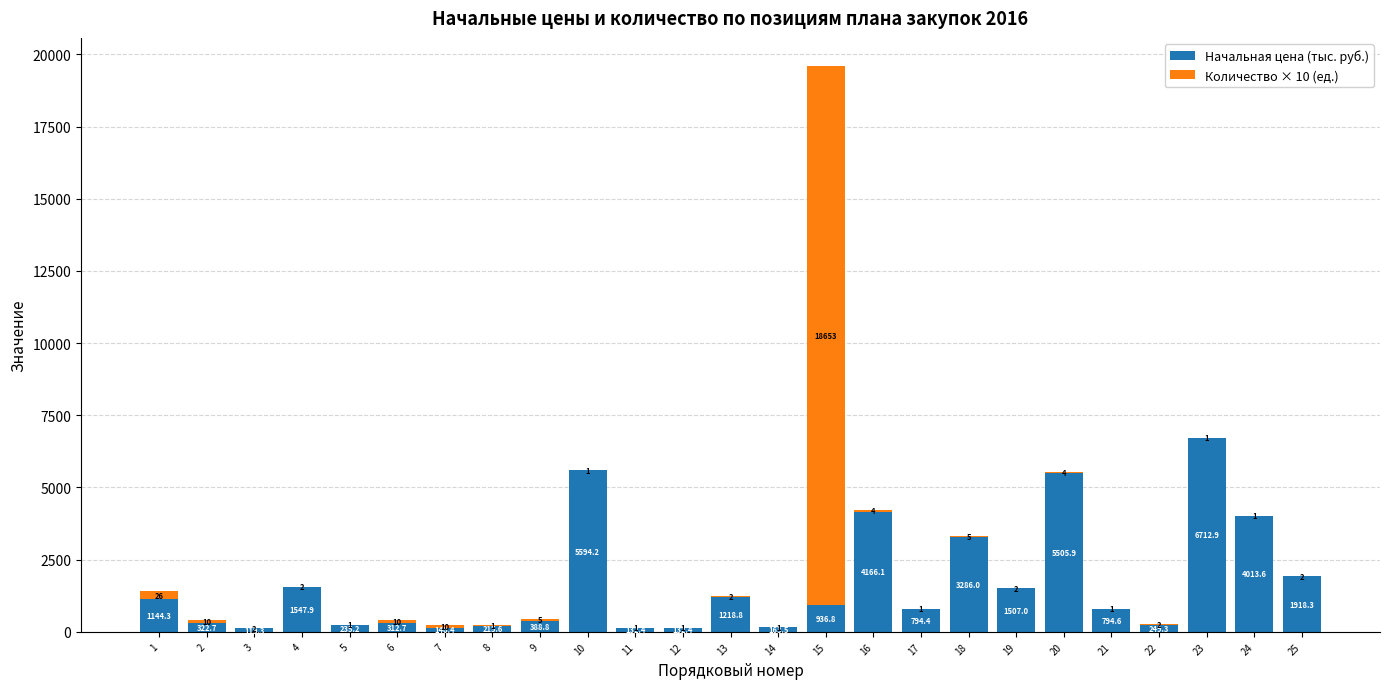

Which category has the highest value in the Начальная цена (тыс. руб.) series?

23